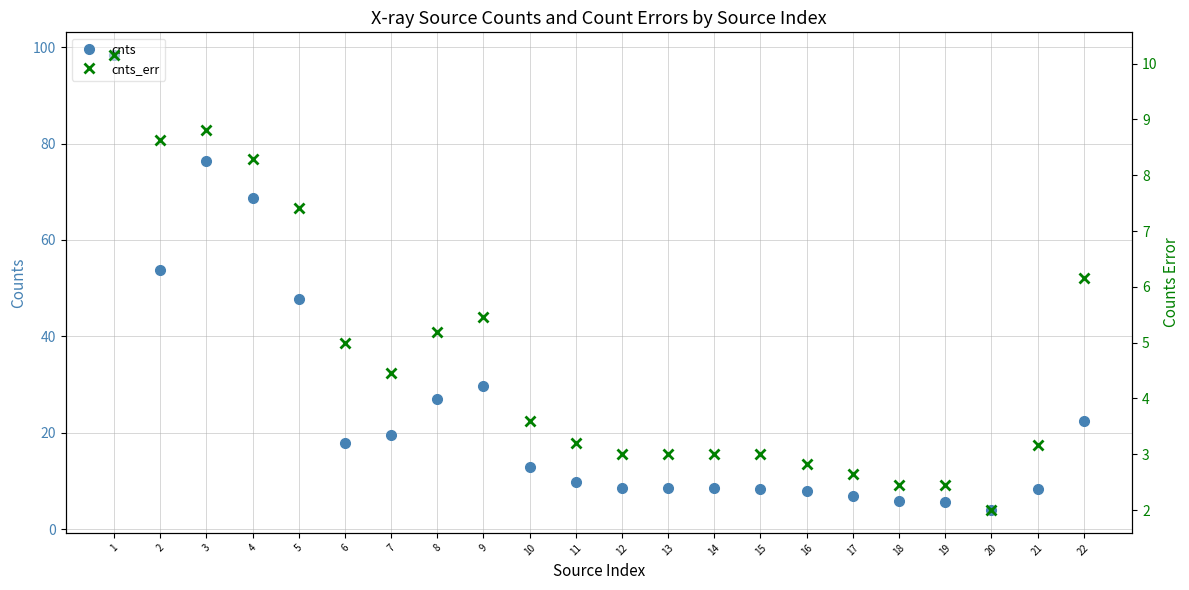

The cnts series shows 9.6 at 18. True or false?

False